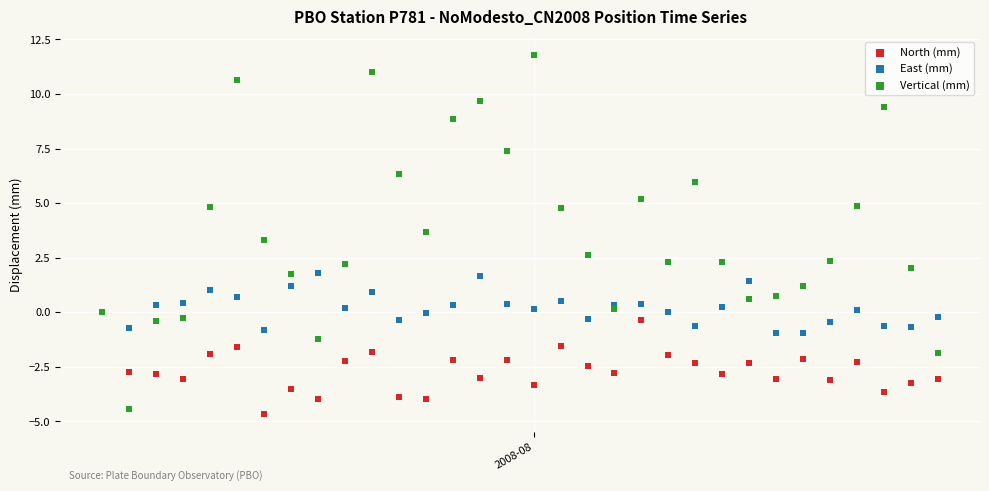

Which series contains the lowest Y value?

North (mm)